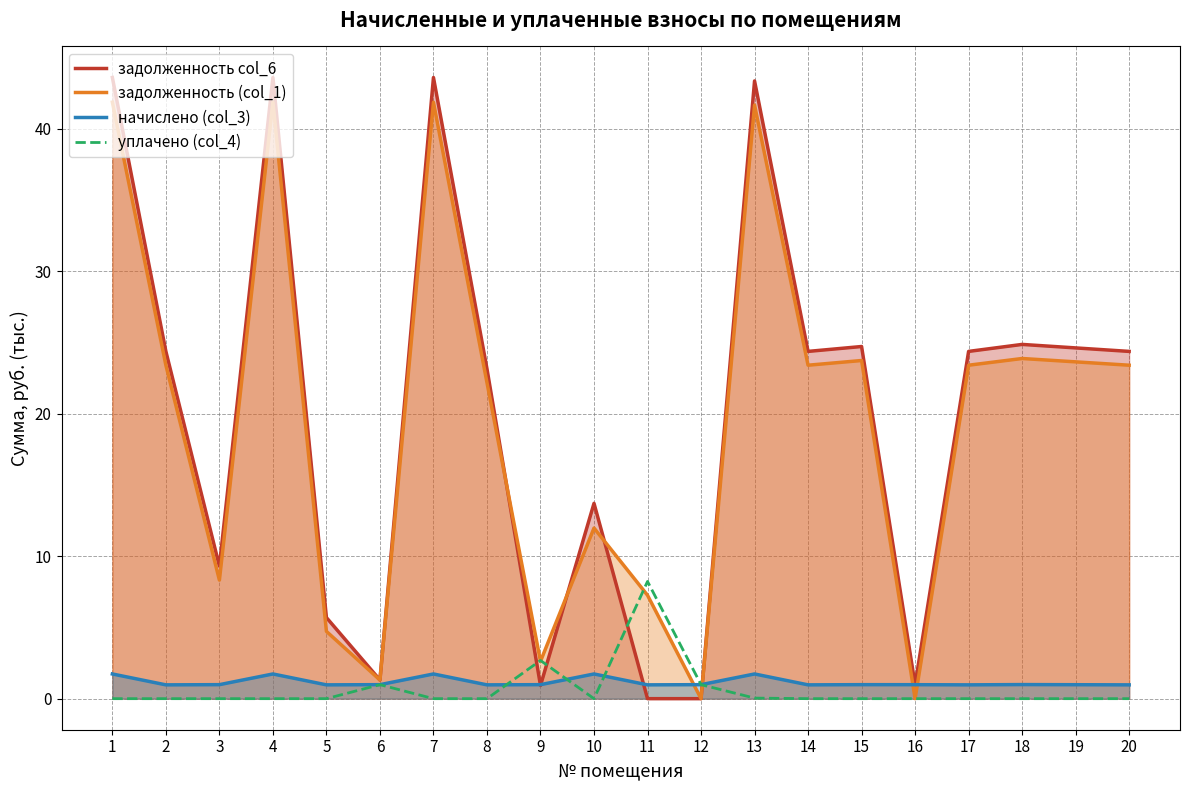

Is the value of начислено (col_3) at 3 greater than the value of задолженность col_6 at 7?

No